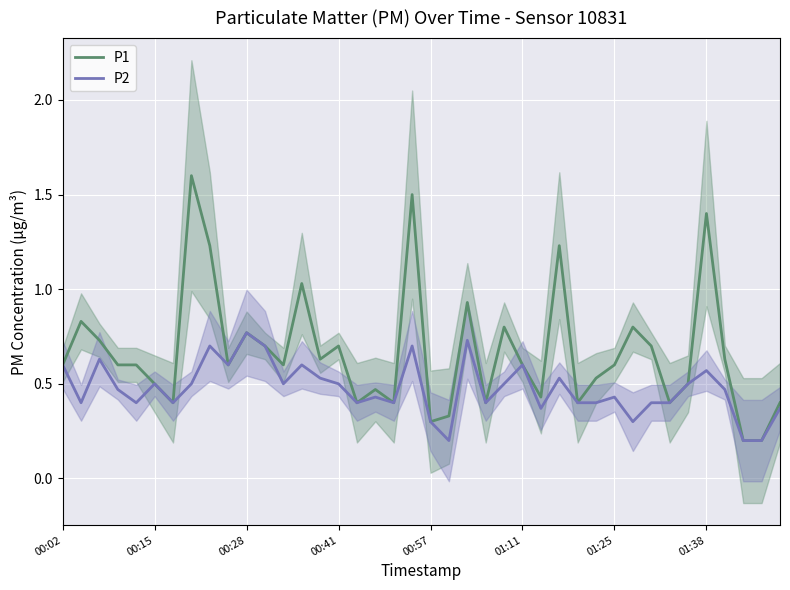

Is it true that P2 equals 0.1 at 38?

False